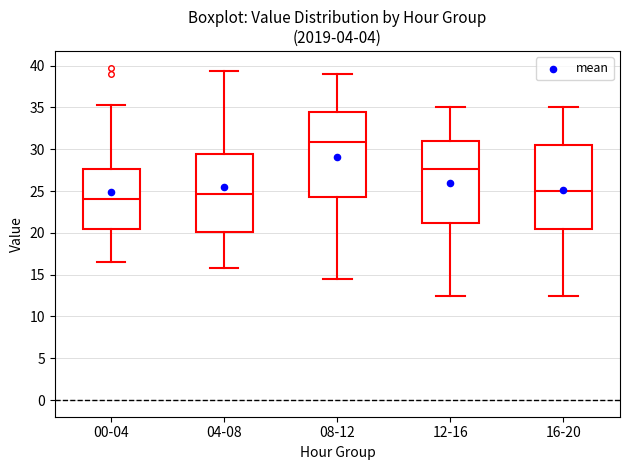

Reading left to right, read every box against the y-axis: the position of its median line, the range the box covers, and the ends of its whiskers. The values are not printed on the chart, so give them approximately, as read against the axis.

00-04: median 24.0, box 20.5 to 27.5, whiskers 16.5 to 35.5
04-08: median 24.5, box 20.0 to 29.5, whiskers 16.0 to 39.5
08-12: median 31.0, box 24.5 to 34.5, whiskers 14.5 to 39.0
12-16: median 27.5, box 21.0 to 31.0, whiskers 12.5 to 35.0
16-20: median 25.0, box 20.5 to 30.5, whiskers 12.5 to 35.0